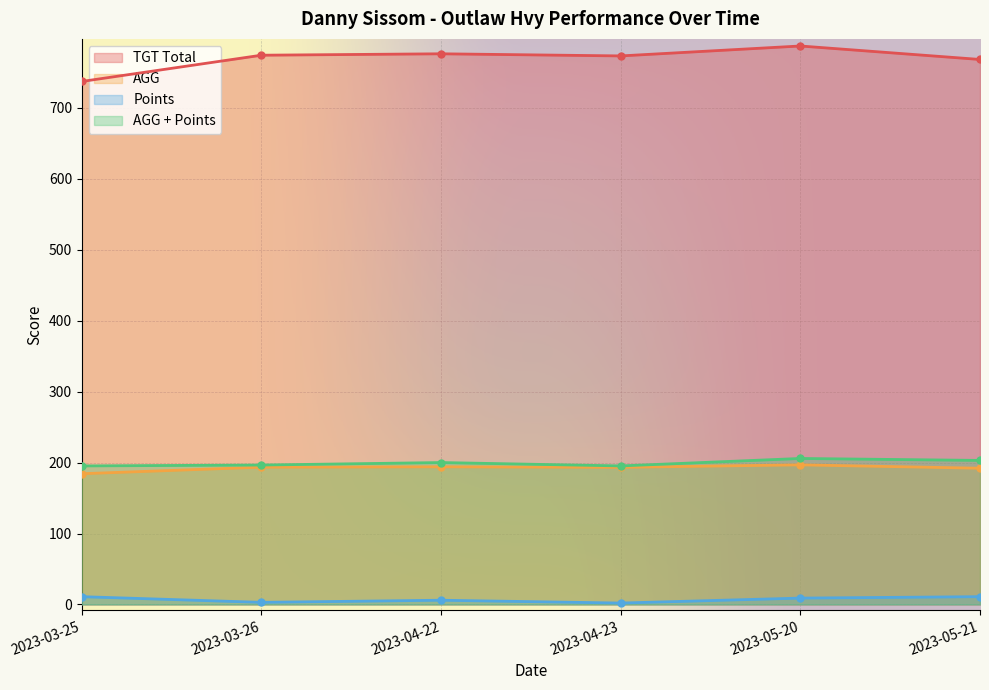

At which category is the sum across all series the highest?

2023-05-20